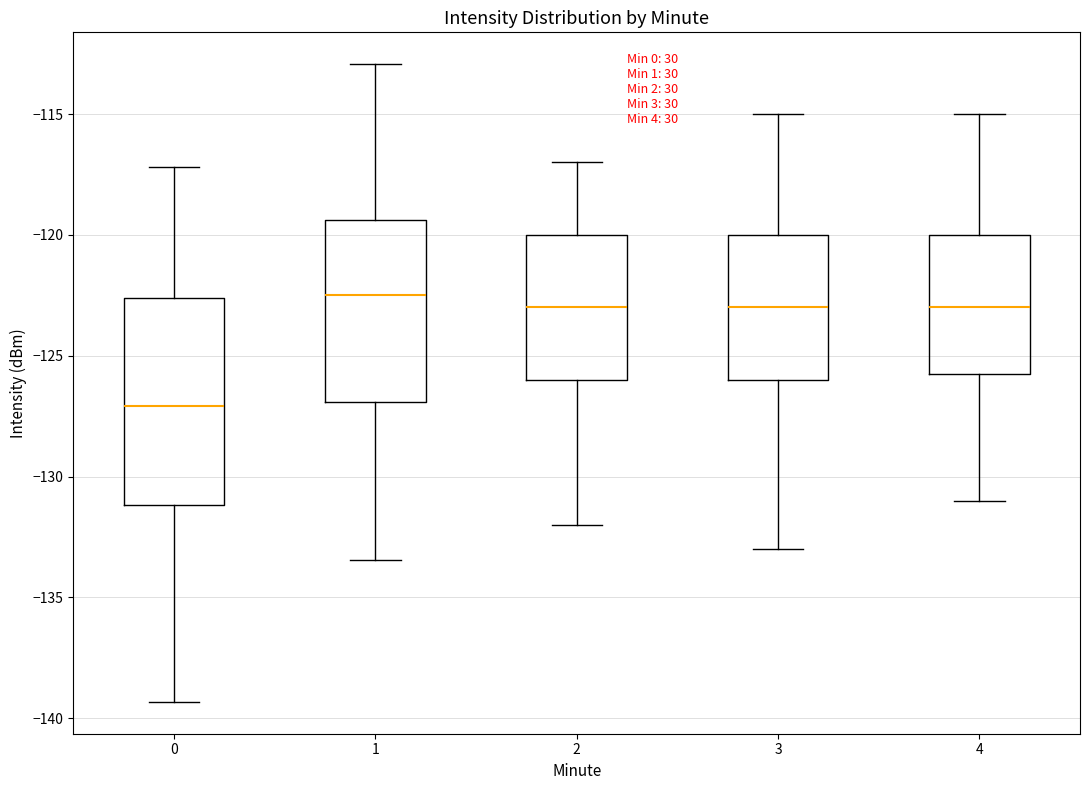

Reading left to right, read every box against the y-axis: the position of its median line, the range the box covers, and the ends of its whiskers. The values are not printed on the chart, so give them approximately, as read against the axis.

0: median -127.0, box -131.0 to -122.5, whiskers -139.5 to -117.0
1: median -122.5, box -127.0 to -119.5, whiskers -133.5 to -113.0
2: median -123.0, box -126.0 to -120.0, whiskers -132.0 to -117.0
3: median -123.0, box -126.0 to -120.0, whiskers -133.0 to -115.0
4: median -123.0, box -125.5 to -120.0, whiskers -131.0 to -115.0